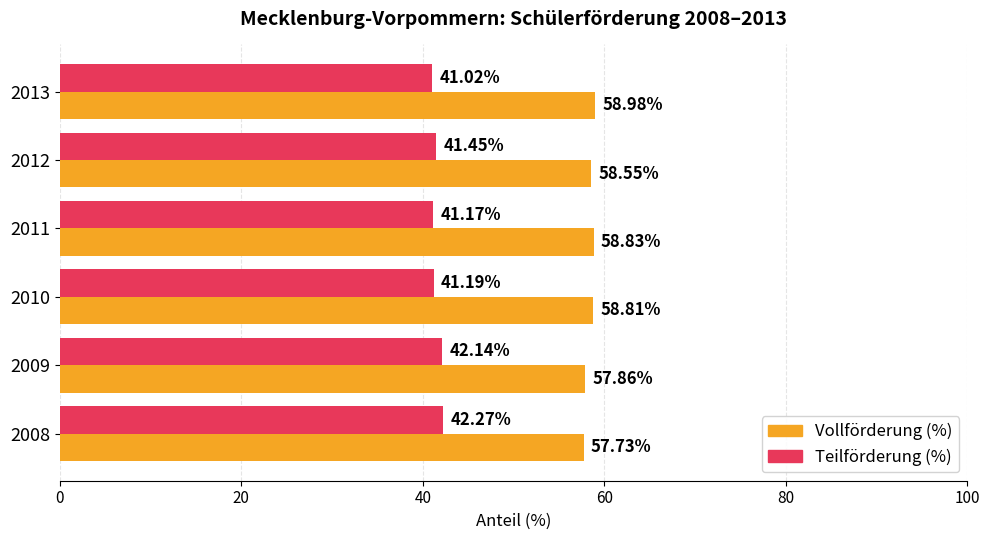

What is the sum of all Vollförderung (%) values?

350.8